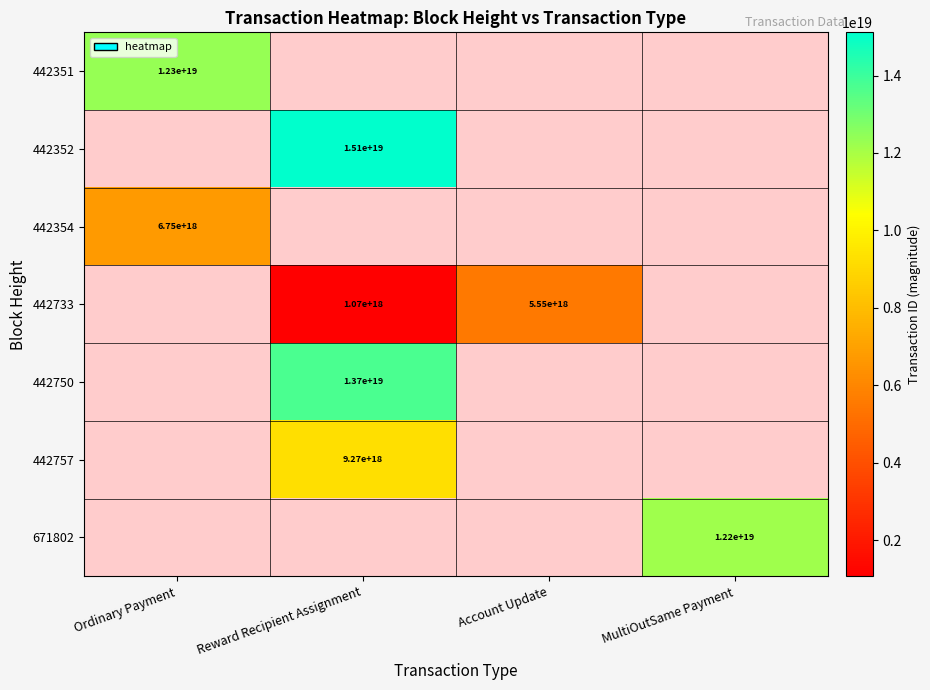

Which label corresponds to the largest value in the chart?

Reward Recipient Assignment